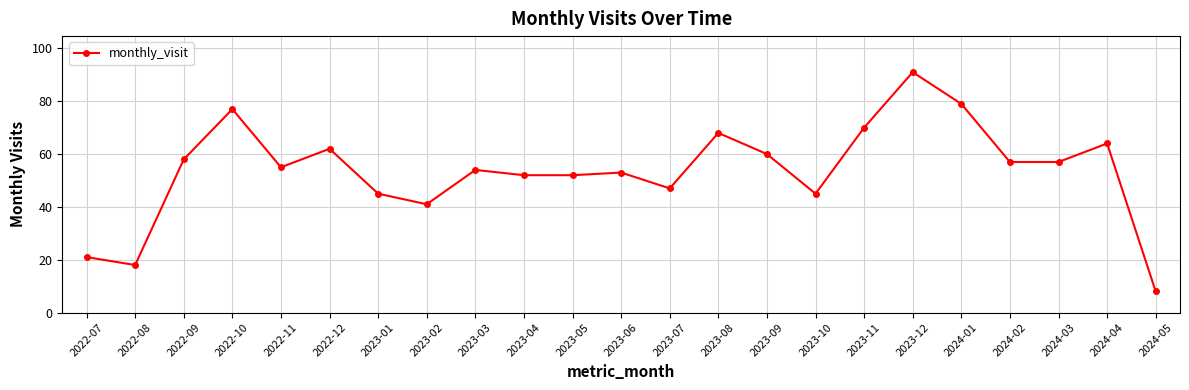

Is it true that the value at 2023-08 is 97?

False